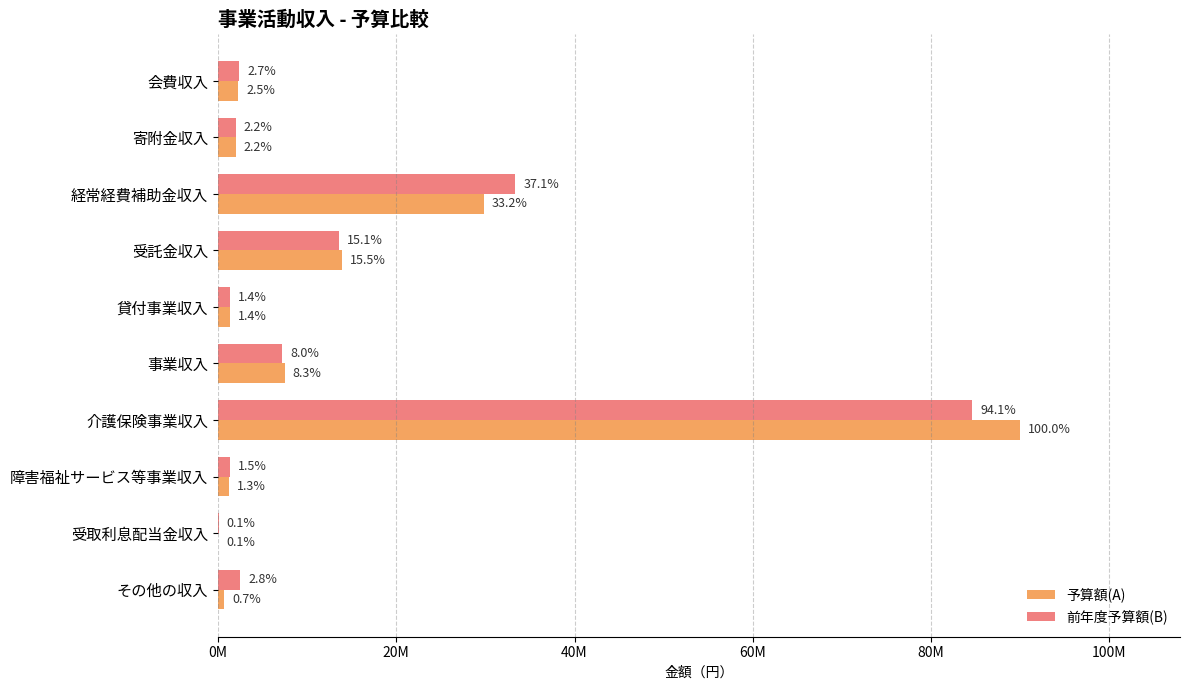

What is the highest value of the 予算額(A) series?

89936000